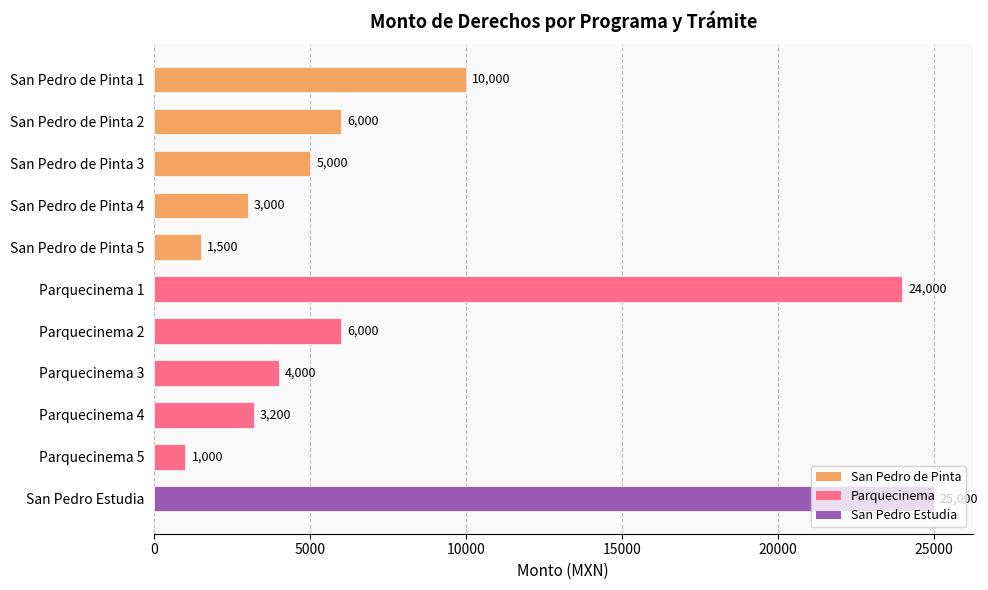

What is the minimum value shown in the chart?

1000